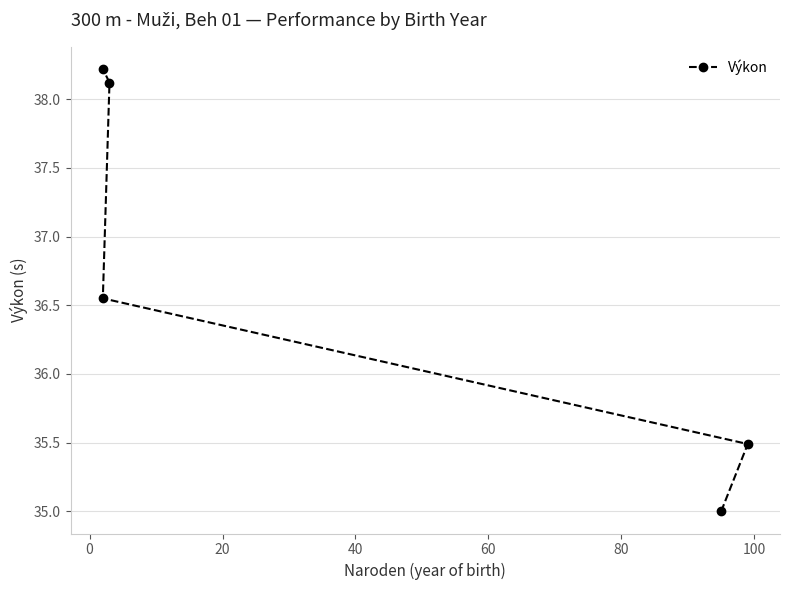

True or false: the data has more than 0 interior local peaks.

False